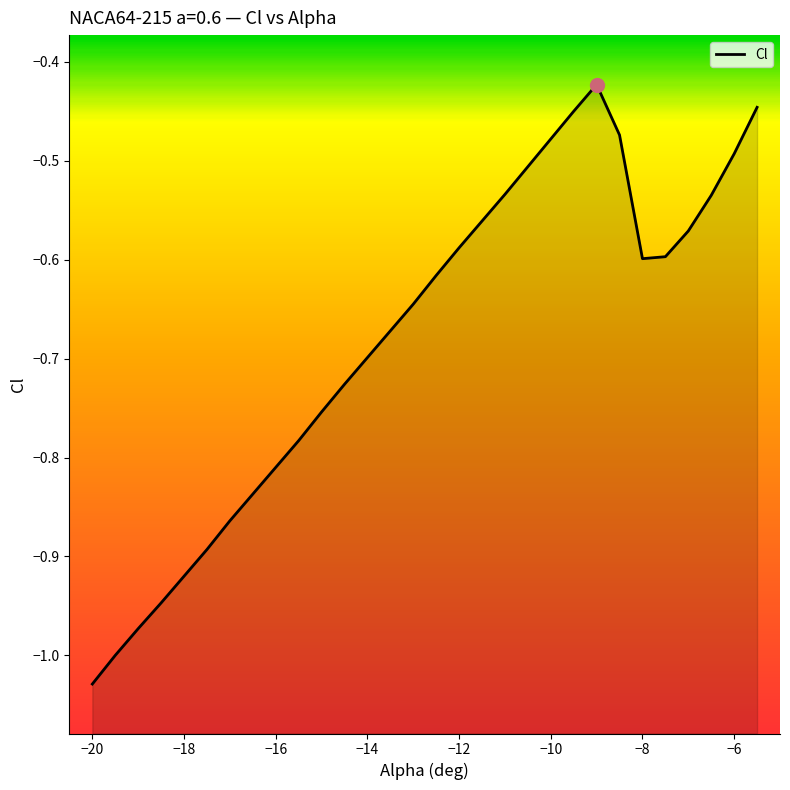

What is the average value?

-0.7